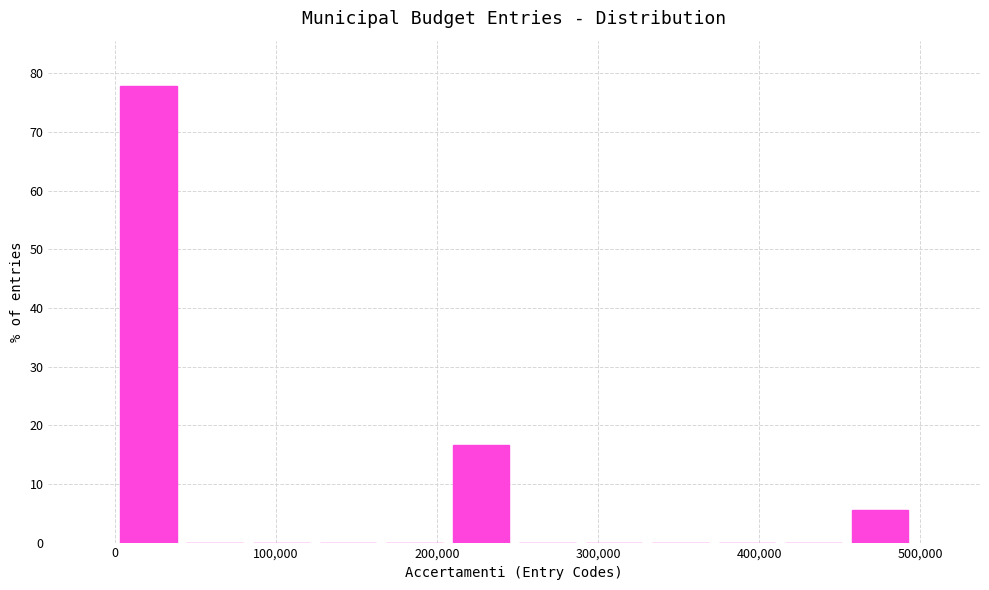

What is the height of the bar covering 0 to 40000 on the x-axis? Neither the bar edges nor the heights are printed on the chart, so give them approximately, as read against the axes.

78